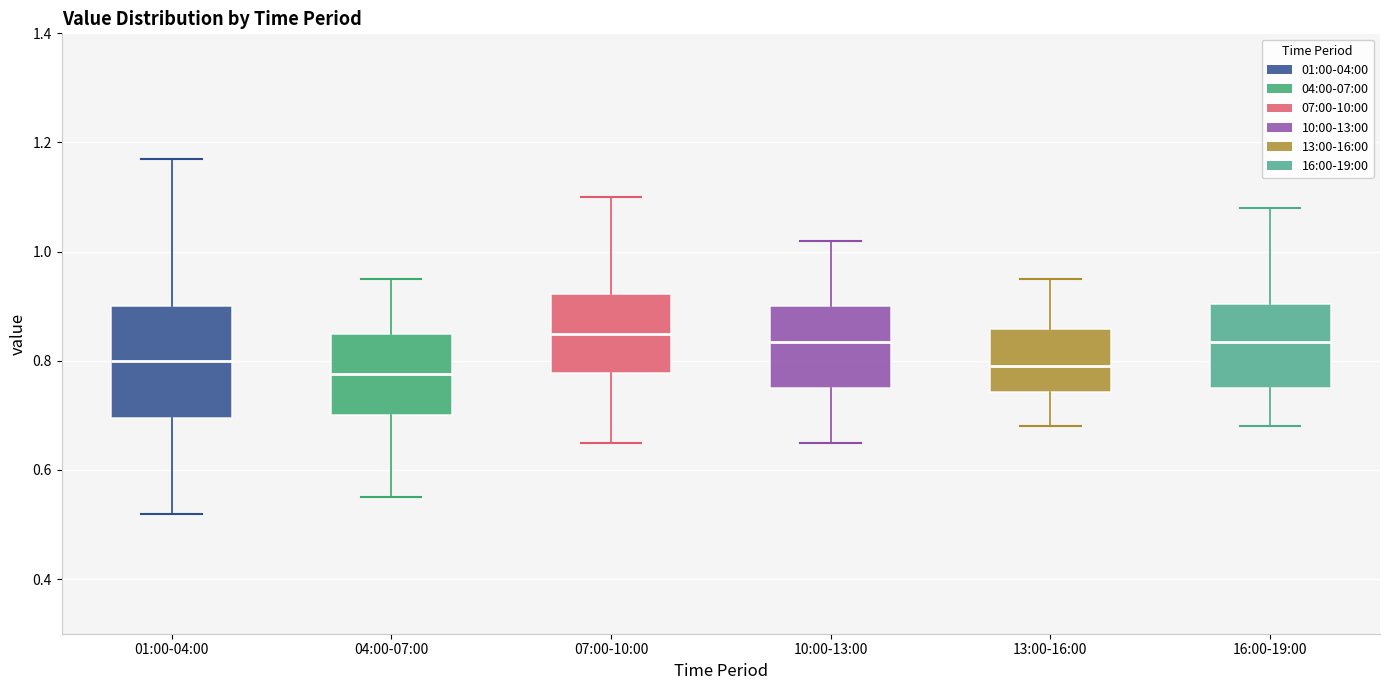

Reading left to right, transcribe this box plot: for each box, give where its median line is, the range the box spans, and where its two whiskers end, as read against the y-axis. The values are not printed on the chart, so give them approximately, as read against the axis.

01:00-04:00: median 0.80, box 0.70 to 0.90, whiskers 0.52 to 1.18
04:00-07:00: median 0.78, box 0.70 to 0.86, whiskers 0.56 to 0.96
07:00-10:00: median 0.86, box 0.78 to 0.92, whiskers 0.66 to 1.10
10:00-13:00: median 0.84, box 0.76 to 0.90, whiskers 0.66 to 1.02
13:00-16:00: median 0.80, box 0.74 to 0.86, whiskers 0.68 to 0.96
16:00-19:00: median 0.84, box 0.76 to 0.90, whiskers 0.68 to 1.08